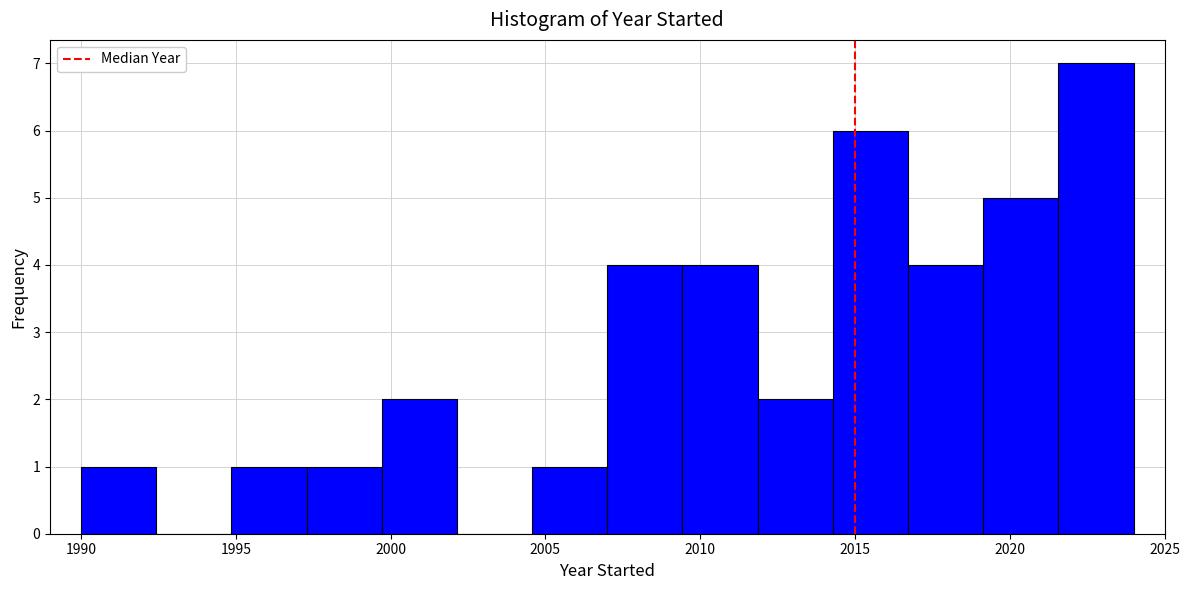

Reading left to right, transcribe this chart: for each bar, give the range it covers on the x-axis and its height. Neither the bar edges nor the heights are printed on the chart, so give them approximately, as read against the axes.

1990.0 to 1992.5: 1
1992.5 to 1995.0: 0
1995.0 to 1997.5: 1
1997.5 to 1999.5: 1
1999.5 to 2002.0: 2
2002.0 to 2004.5: 0
2004.5 to 2007.0: 1
2007.0 to 2009.5: 4
2009.5 to 2012.0: 4
2012.0 to 2014.5: 2
2014.5 to 2016.5: 6
2016.5 to 2019.0: 4
2019.0 to 2021.5: 5
2021.5 to 2024.0: 7